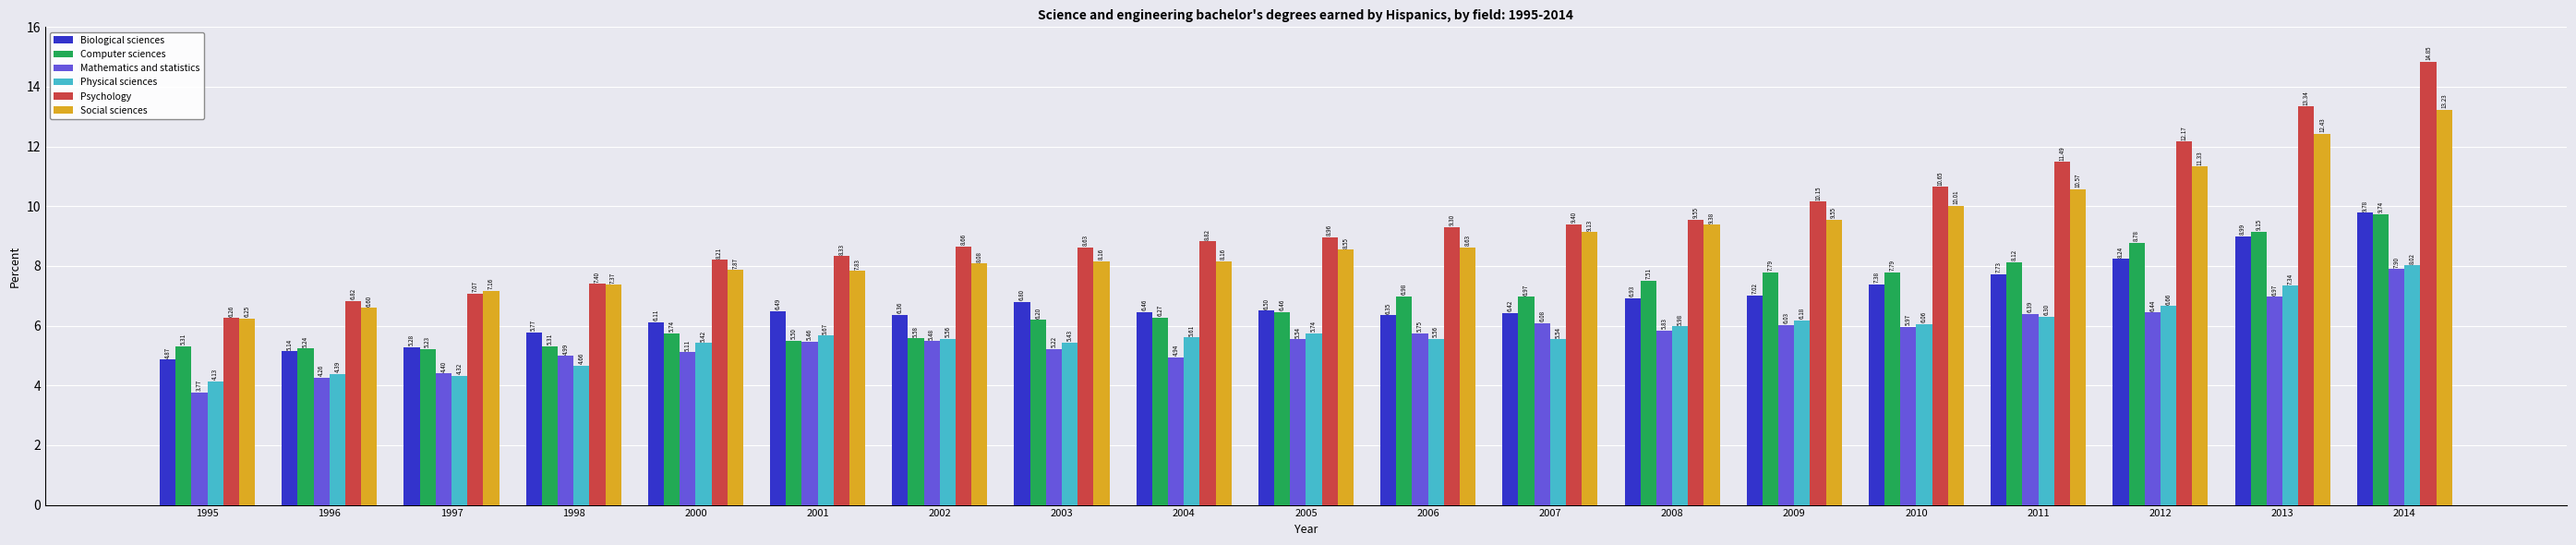

At 2009, list the series in order from smallest to largest.

Mathematics and statistics, Physical sciences, Biological sciences, Computer sciences, Social sciences, Psychology